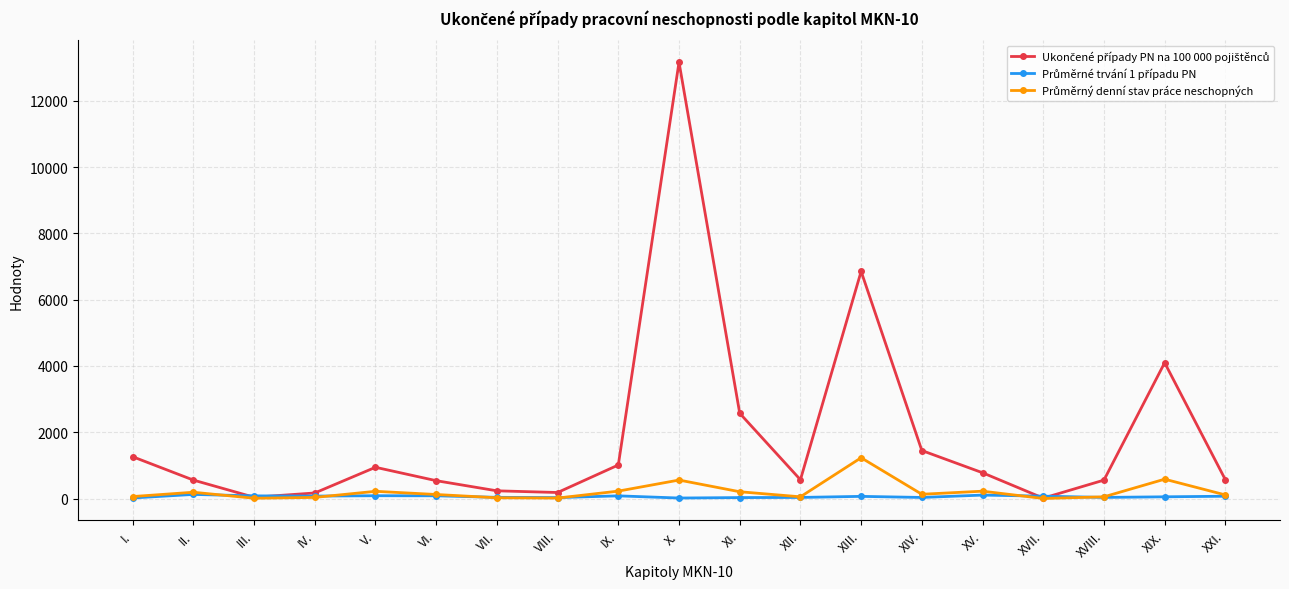

Which label corresponds to the largest value in the chart?

X.